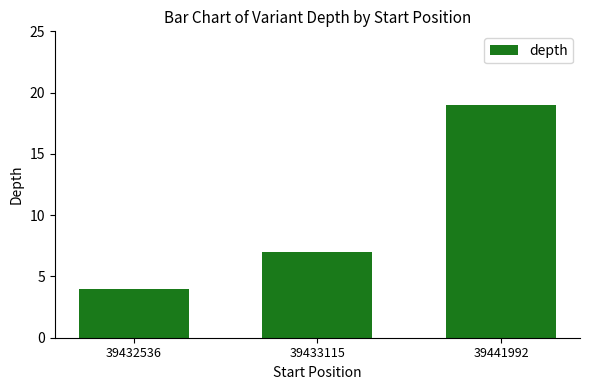

What is the change in value from 39432536 to 39433115?

+3